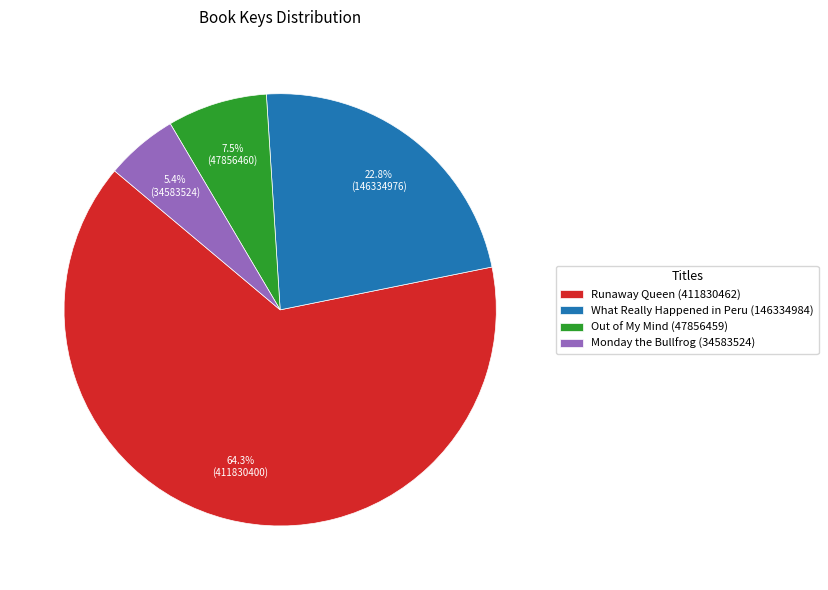

True or false: Monday the Bullfrog (34583524) accounts for 16% of the total.

False